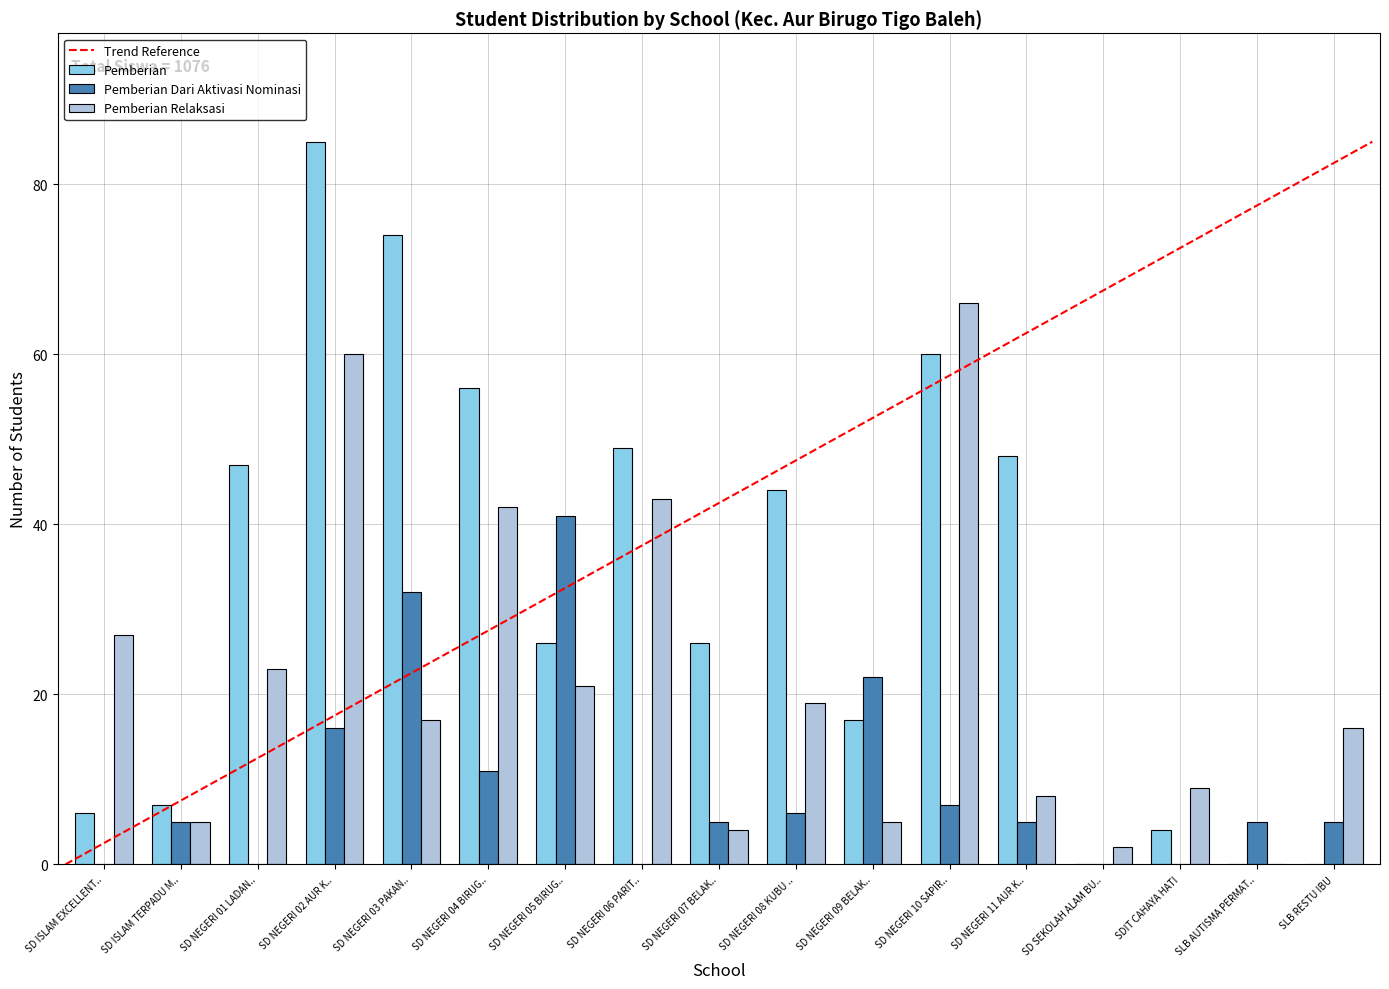

Which series changed the most between SD NEGERI 01 LADAN.. and SD NEGERI 05 BIRUG..?

Pemberian Dari Aktivasi Nominasi